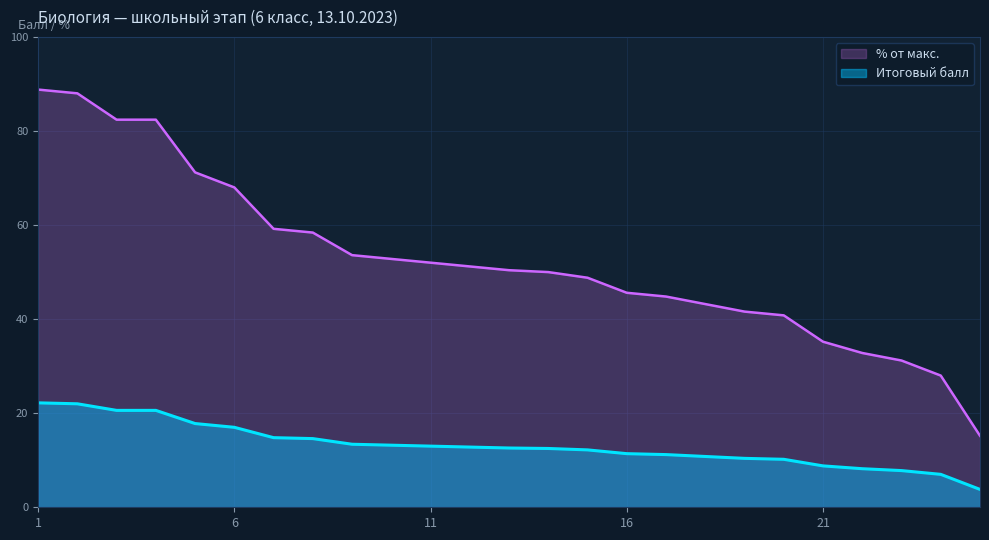

Rank the categories by % от макс. value from lowest to highest.

25, 24, 23, 22, 21, 20, 19, 18, 17, 16, 15, 14, 13, 12, 11, 10, 9, 8, 7, 6, 5, 3, 4, 2, 1